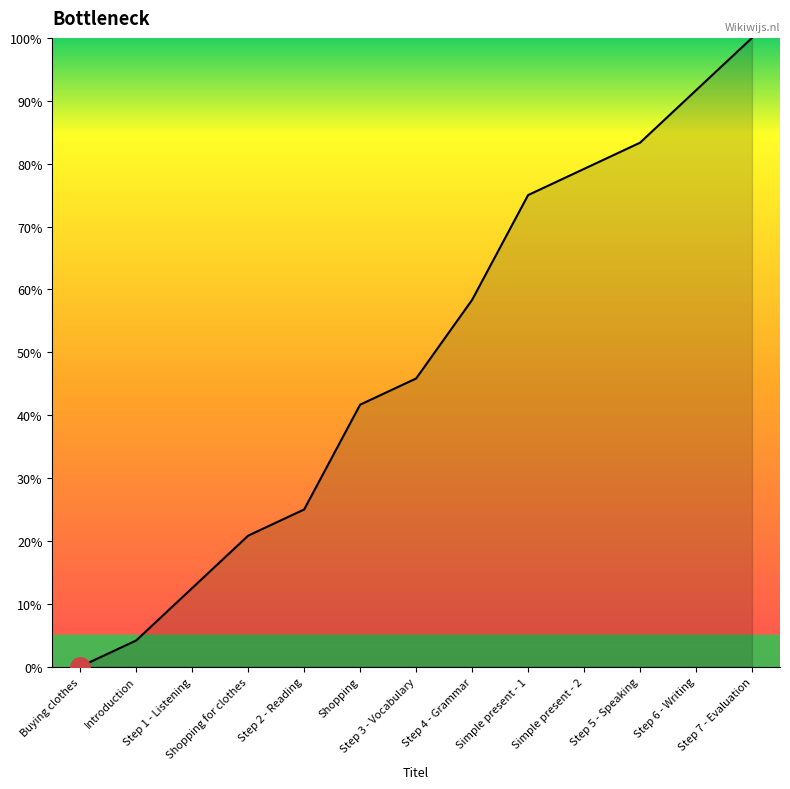

Between Shopping and Step 6 - Writing, which is larger?

Step 6 - Writing